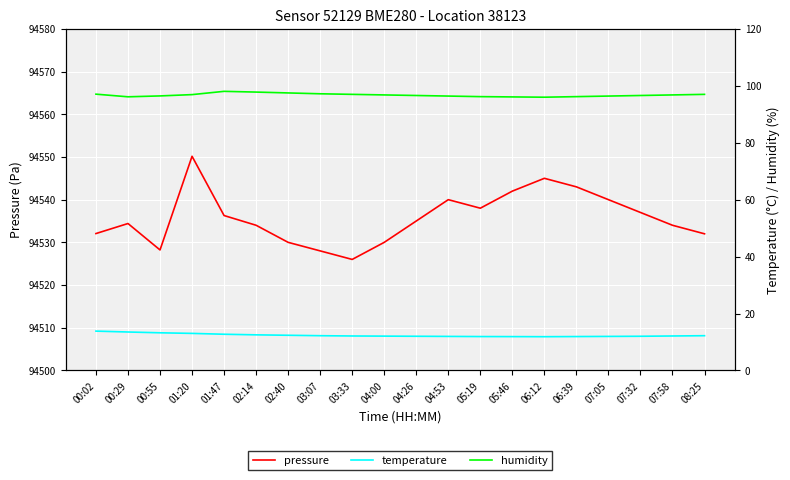

True or false: pressure and temperature cross at least once.

False